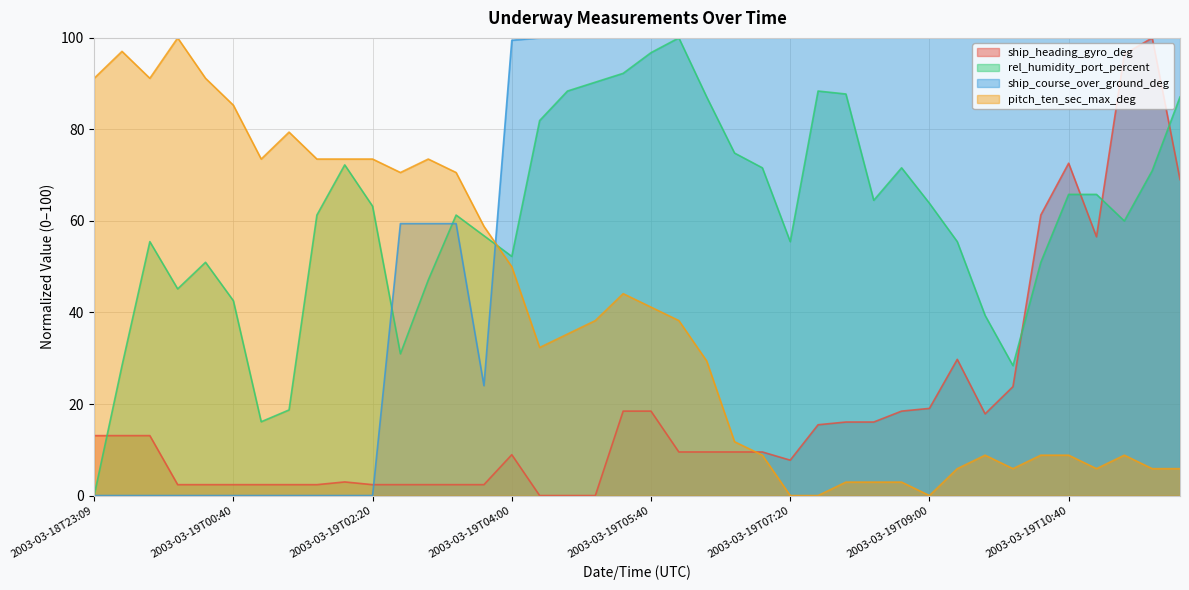

Count the number of data series in this chart.

4